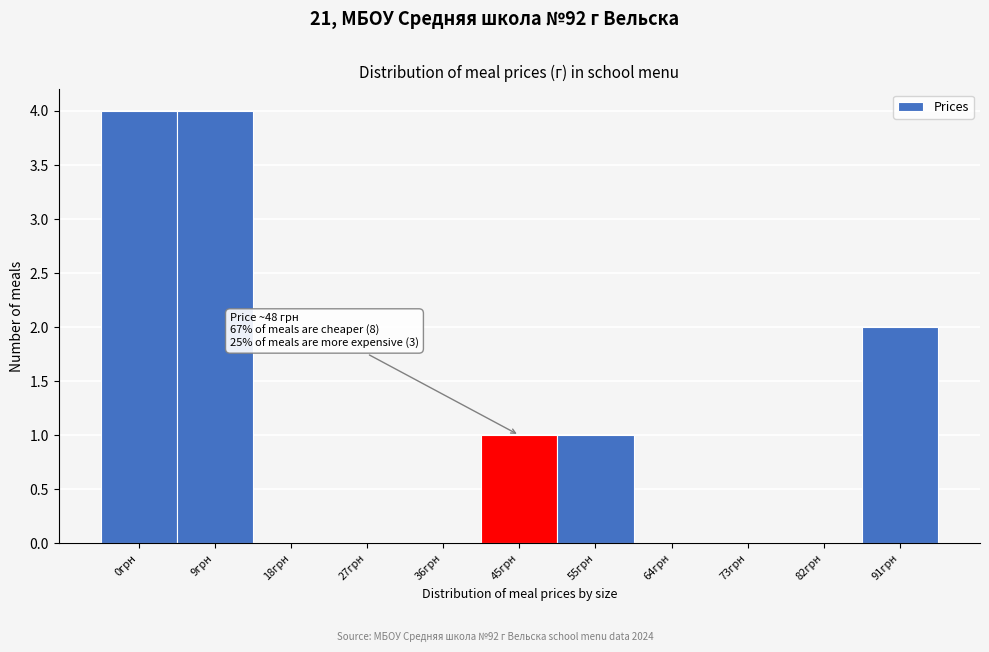

What is the sum of the values at 73грн and 9грн?

4